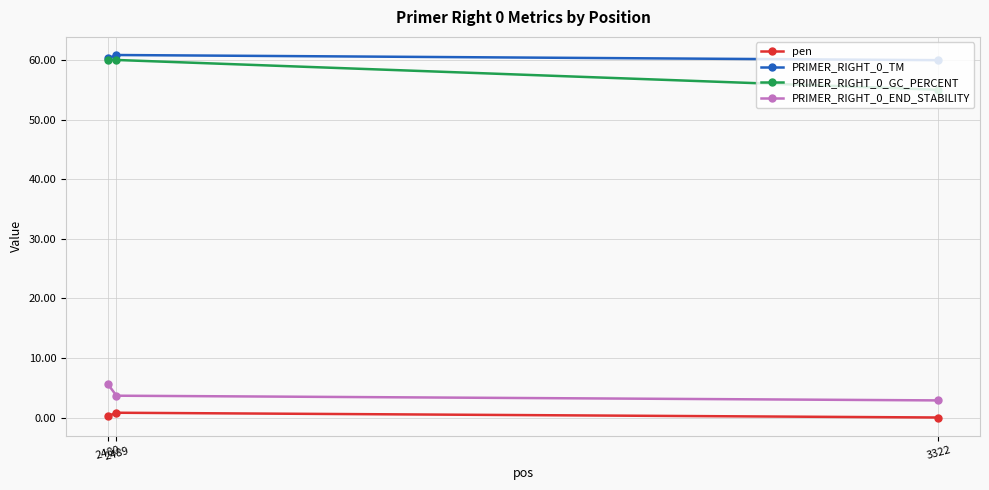

What is the difference between the highest and lowest values at 2480?

60.0